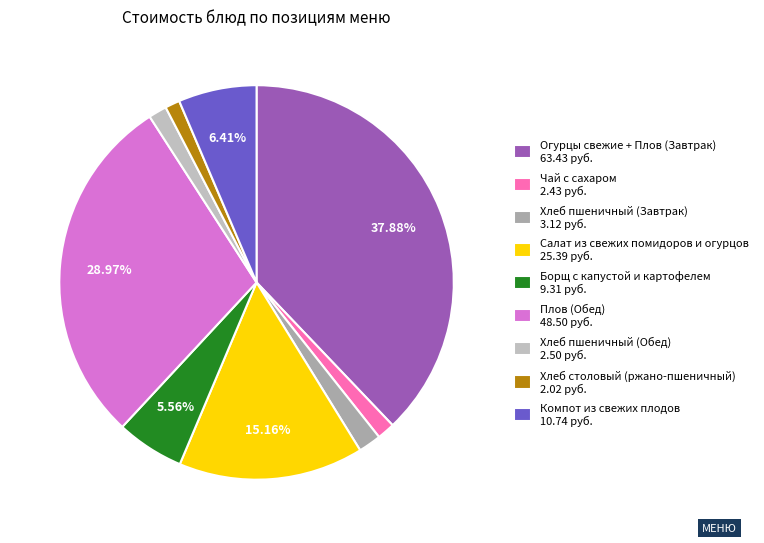

Is it true that Салат из свежих помидоров и огурцов is 15% of the pie?

True